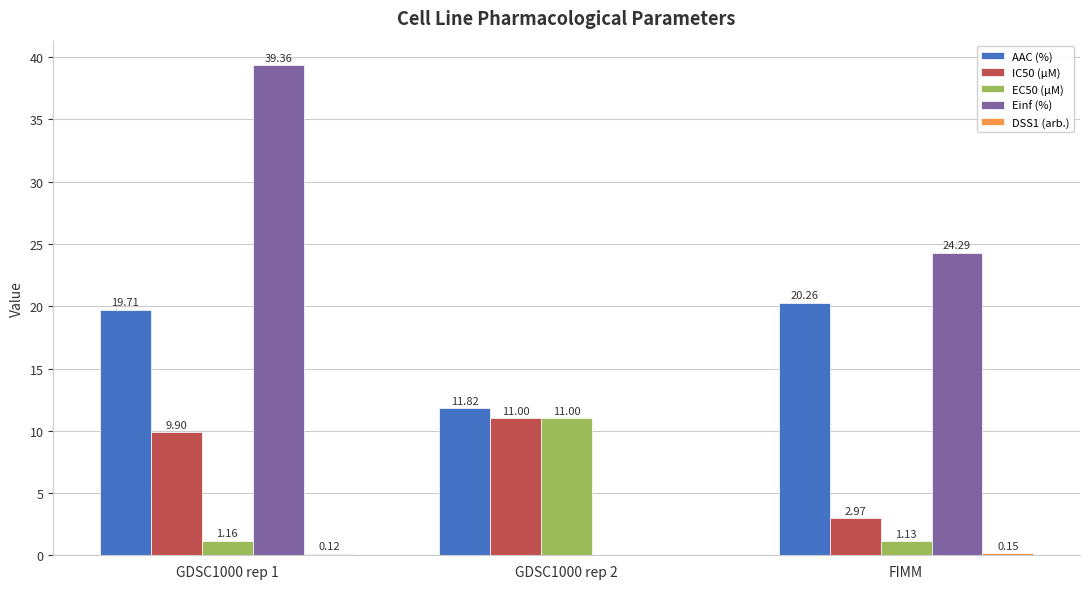

What is the sum of all EC50 (µM) values?

13.3